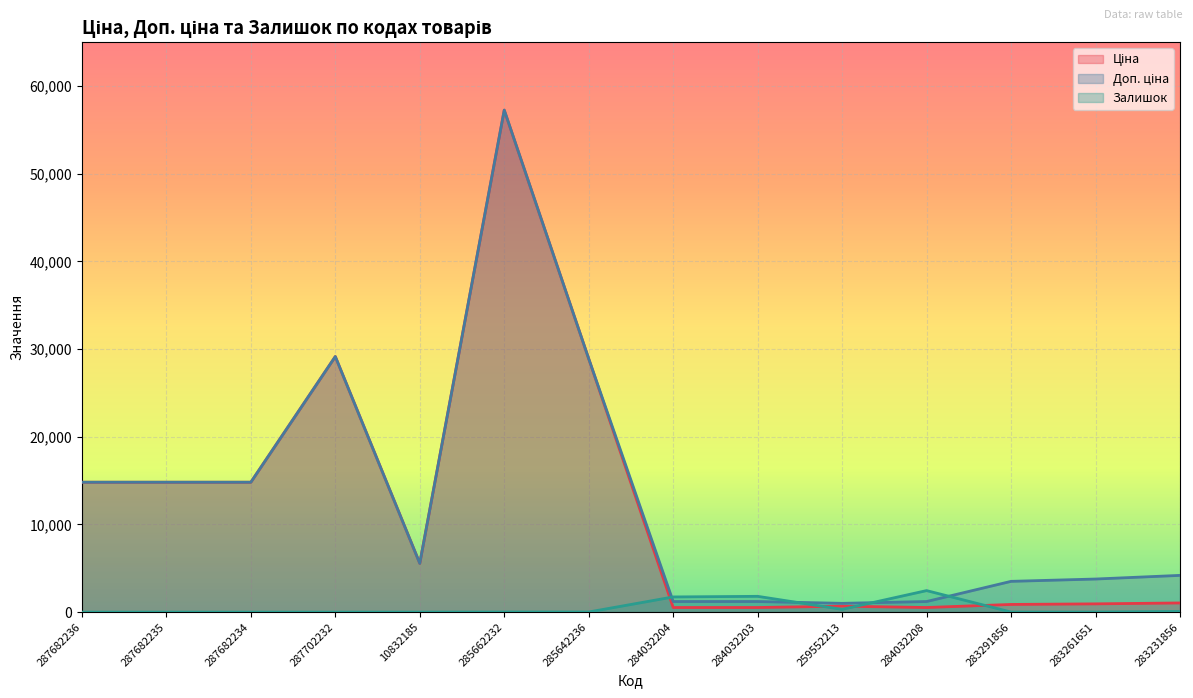

Which series changed the most between 10832185 and 284032204?

Ціна